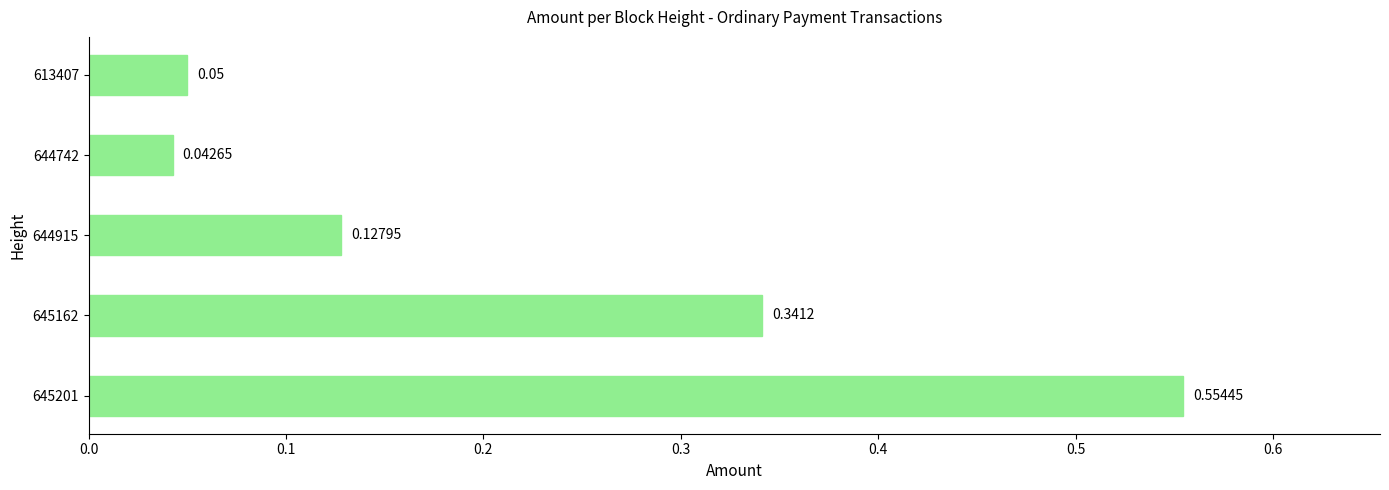

Between 644742 and 644915, which is larger?

644915